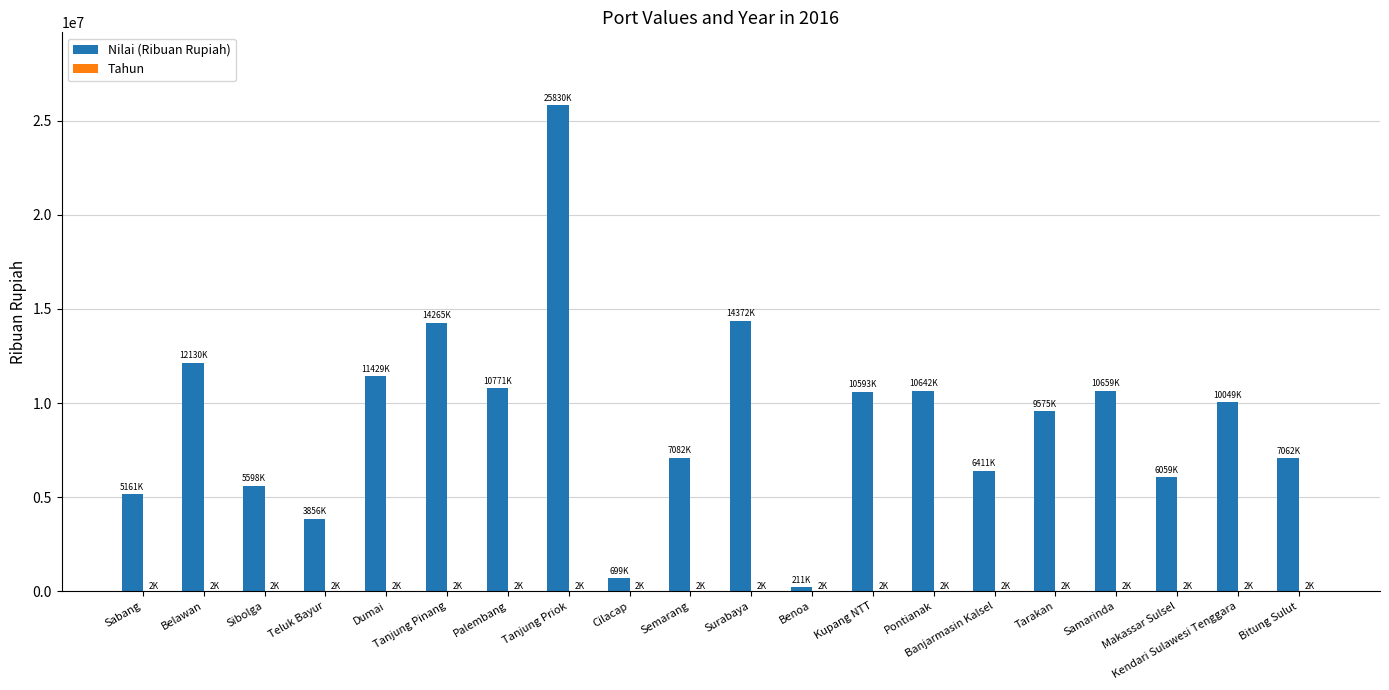

What is the maximum value for Nilai (Ribuan Rupiah)?

25830035